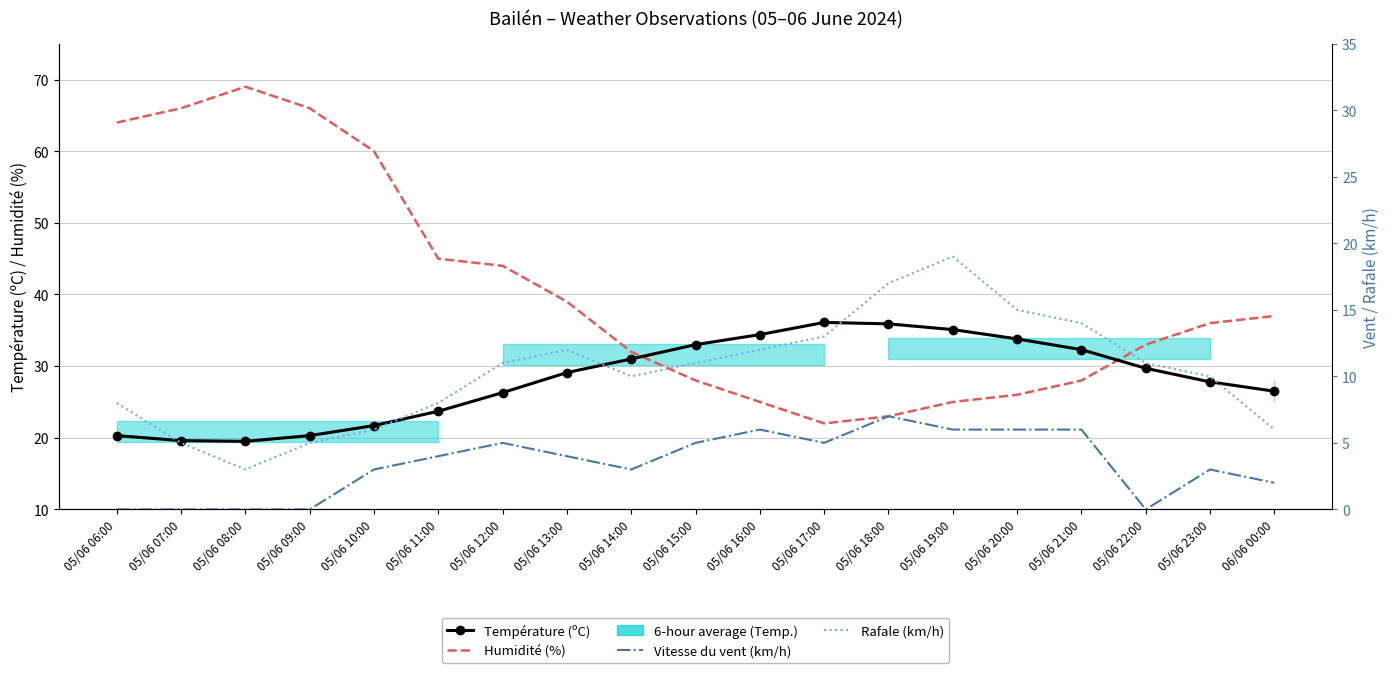

How many data points in Humidité (%) are above 36?

9